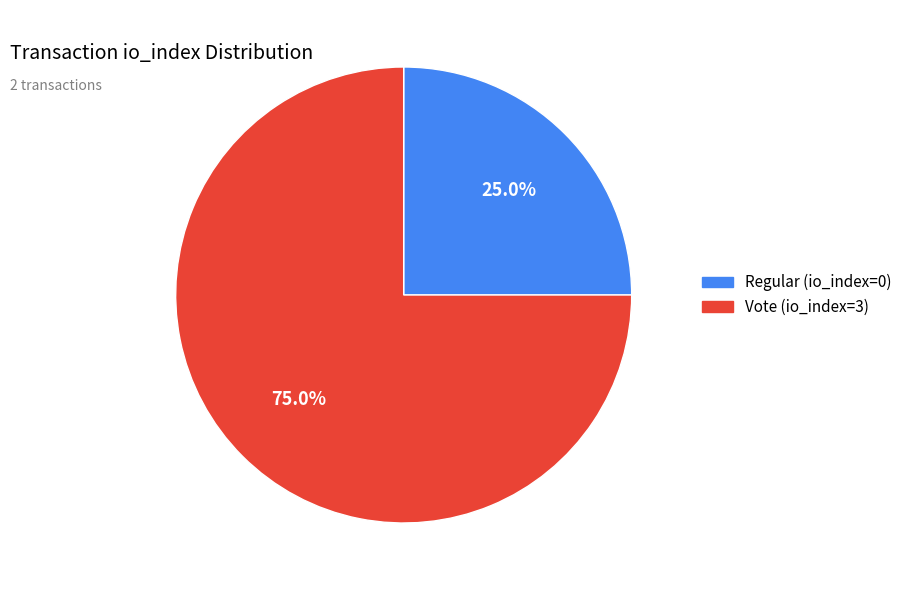

Is there a majority slice in this chart?

Yes